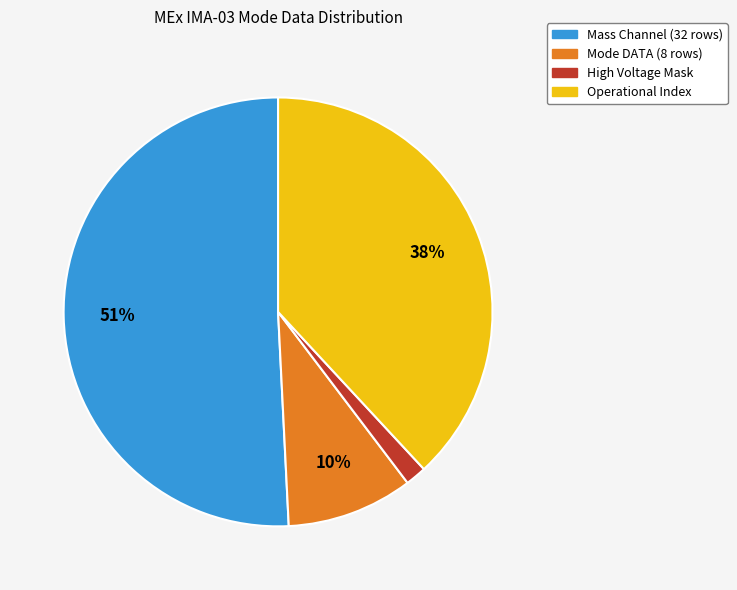

Is there any slice that represents more than half of the pie?

Yes